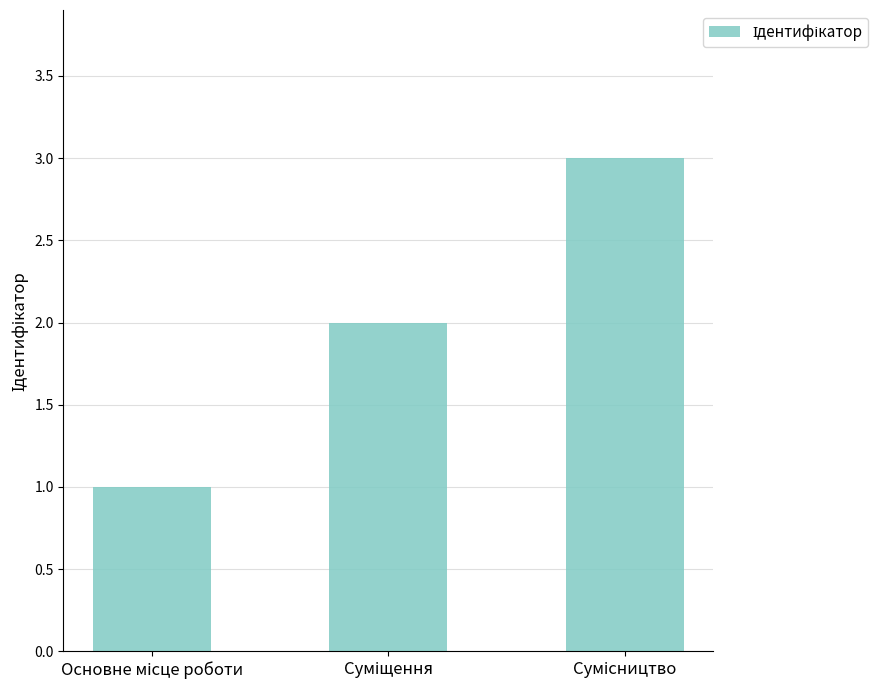

What is the sum of all values?

6